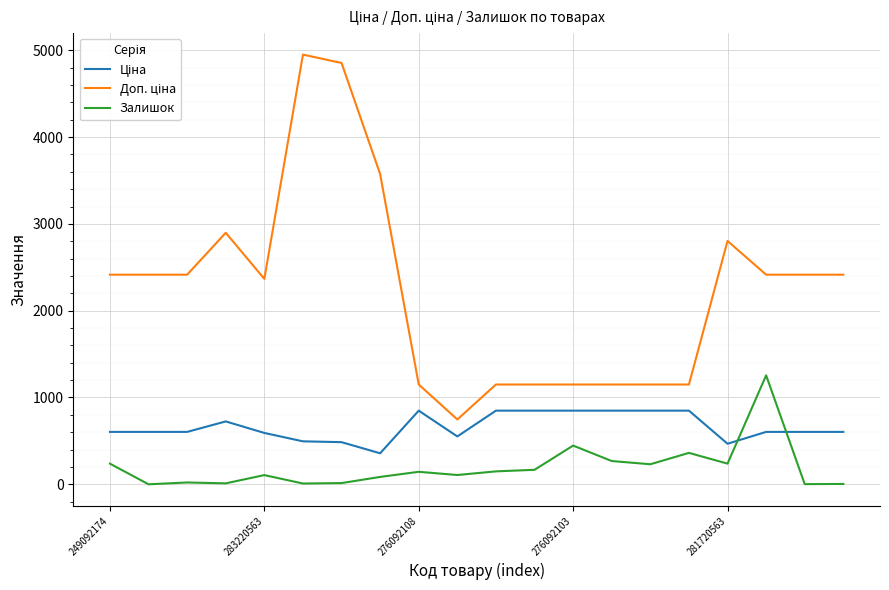

How many categories are shown in the chart?

20